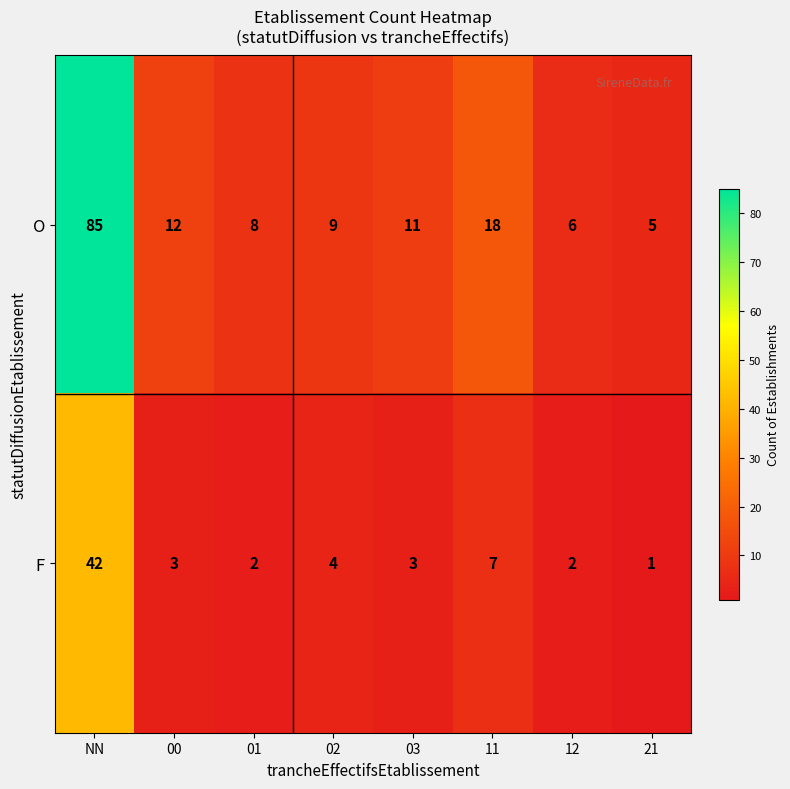

How many distinct data groups are displayed?

2